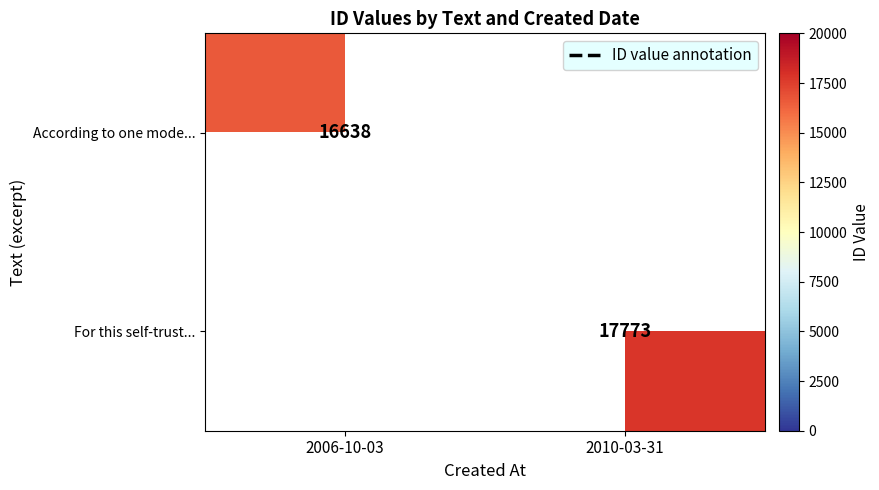

How many data points does each series have?

2